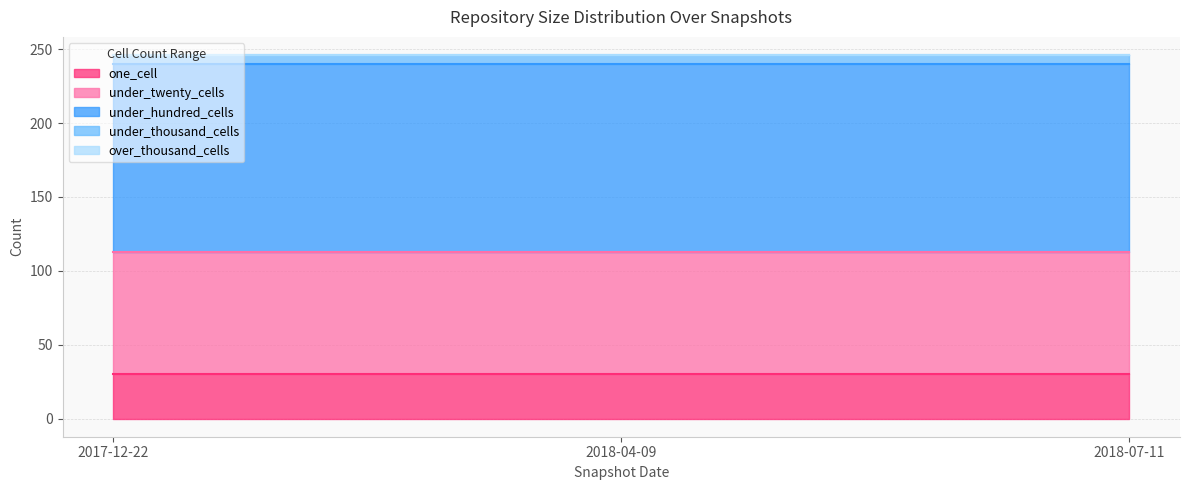

Which has a higher value, 2017-12-22 or 2018-07-11?

2017-12-22